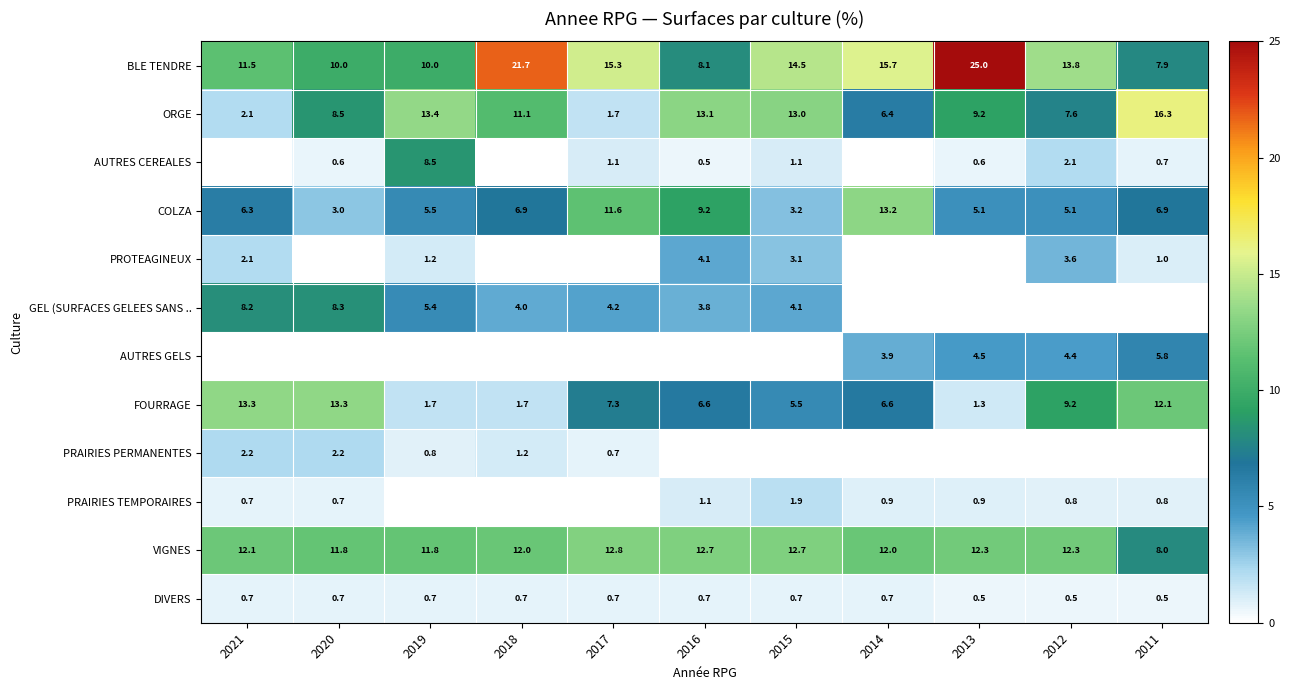

Is it true that ORGE equals 16.3 at 2011?

True